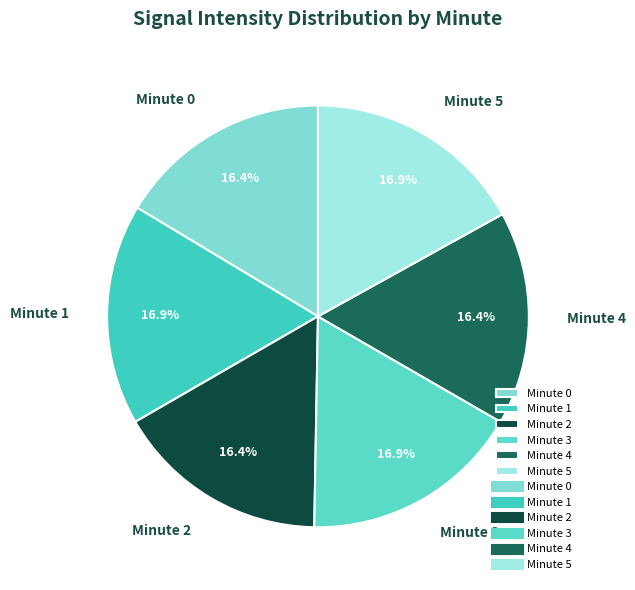

Between Minute 4 and Minute 5, which is larger?

Minute 5